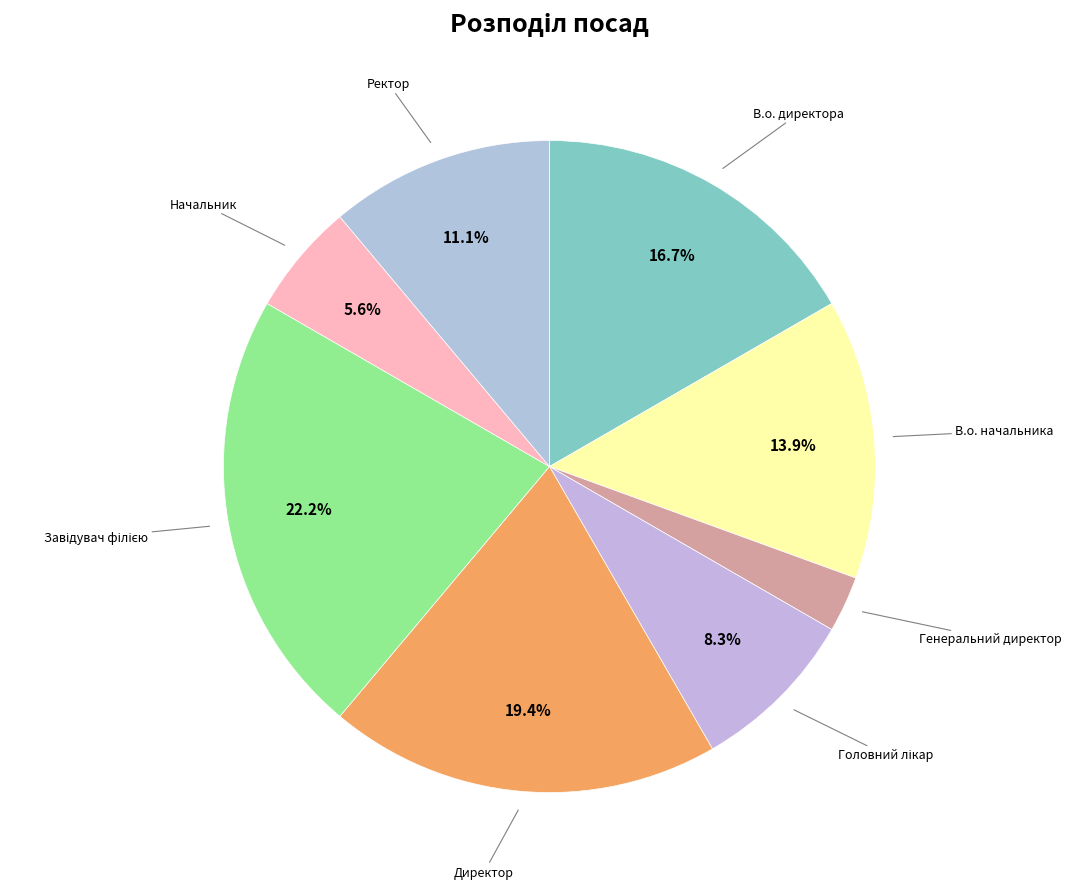

Rank the categories by value from highest to lowest.

Завідувач філією, Директор, В.о. директора, В.о. начальника, Ректор, Головний лікар, Начальник, Генеральний директор